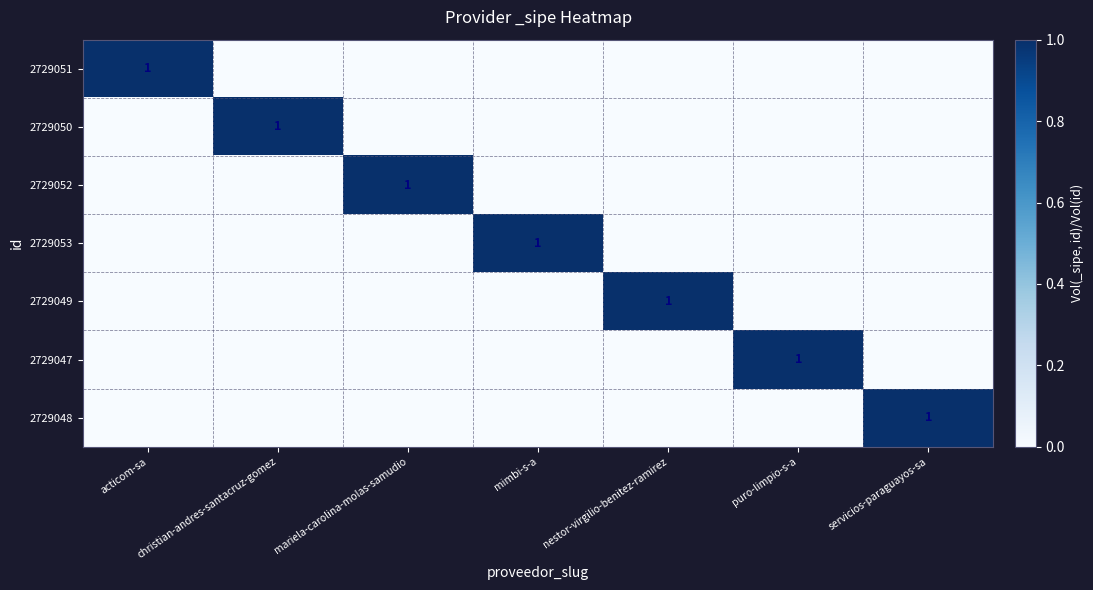

The value of 2729051 at acticom-sa is 1. True or false?

True